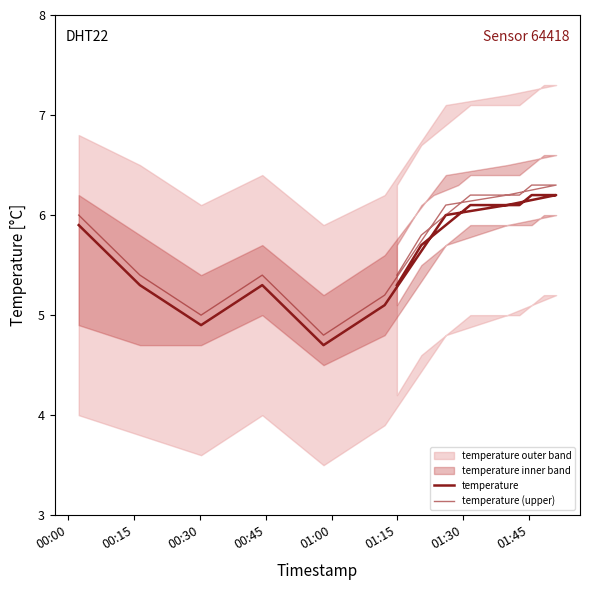

True or false: temperature and temperature (upper) cross at least once.

False